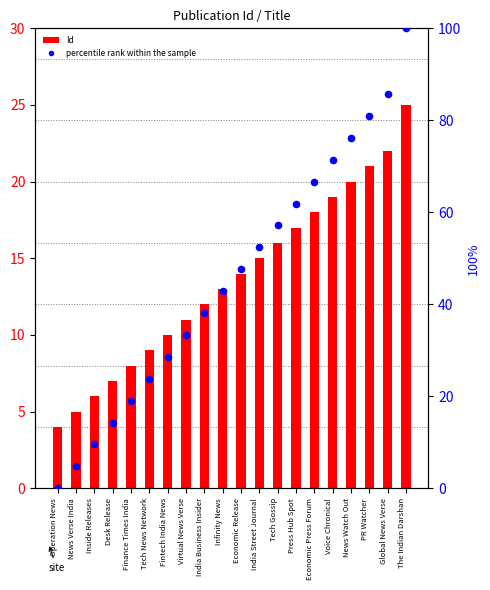

Which series reaches the minimum Y coordinate?

percentile rank within the sample